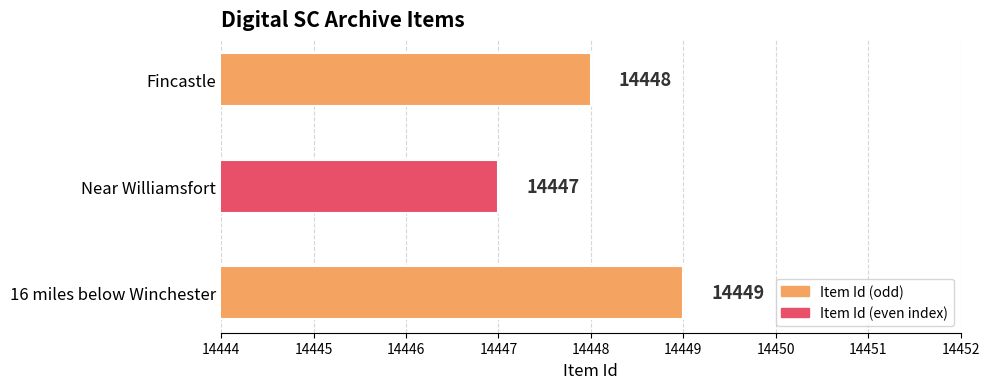

What is the ratio of the value at 16 miles below Winchester to the value at Fincastle?

1.0